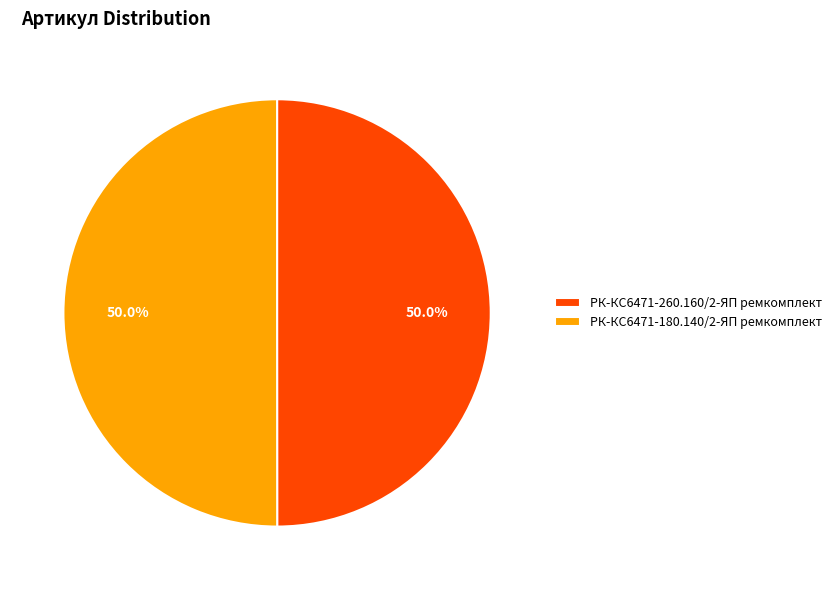

How many segments does this pie chart have?

2